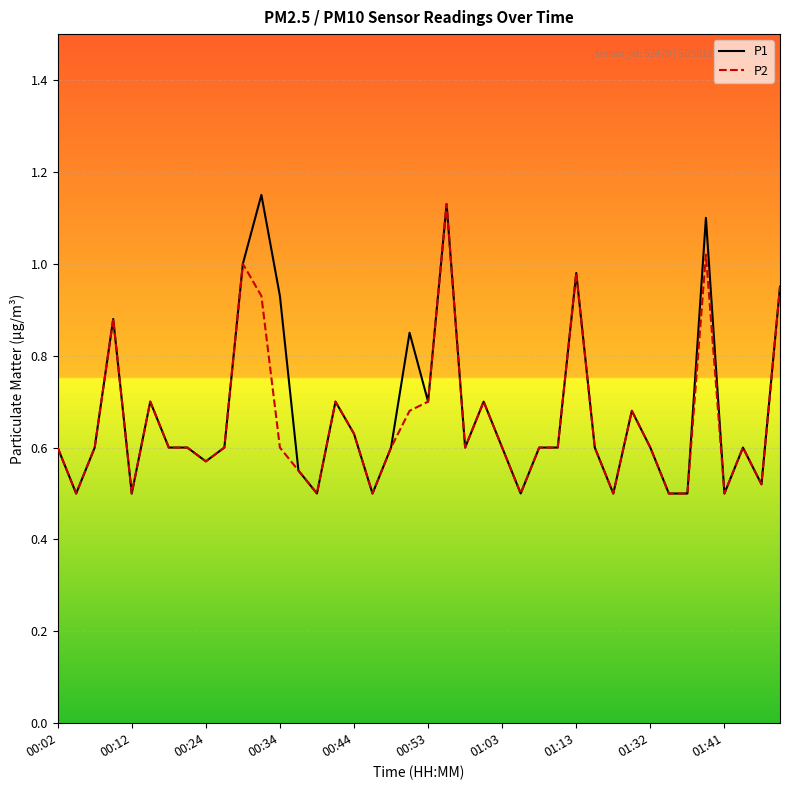

Which series has the largest range (max minus min)?

P1